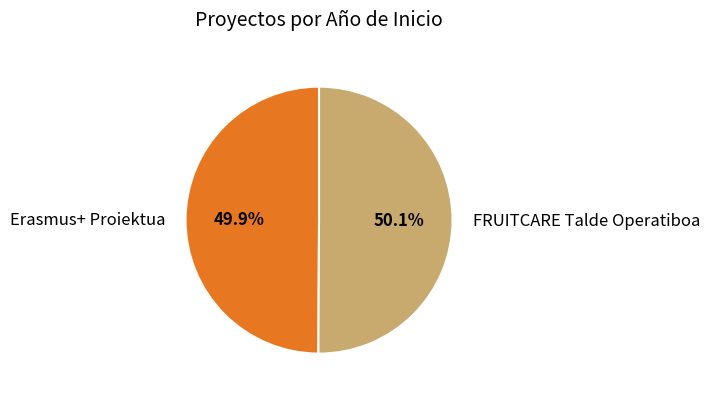

What is the total percentage of FRUITCARE Talde Operatiboa and Erasmus+ Proiektua?

100.0%